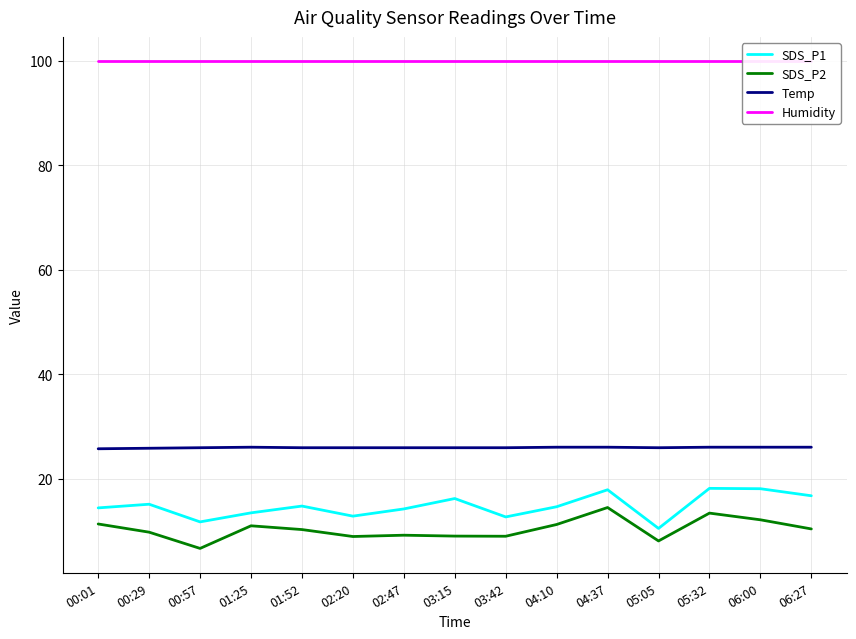

How many values in the SDS_P1 series exceed 14?

10